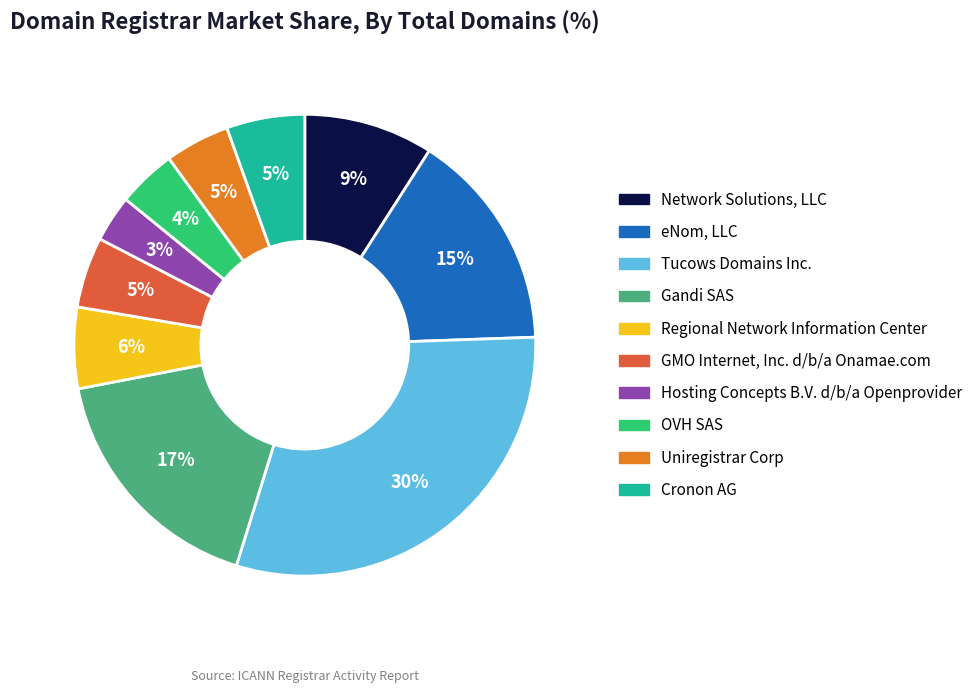

To the nearest percent, what is the difference between the Cronon AG and Hosting Concepts B.V. d/b/a Openprovider slice percentages?

2%